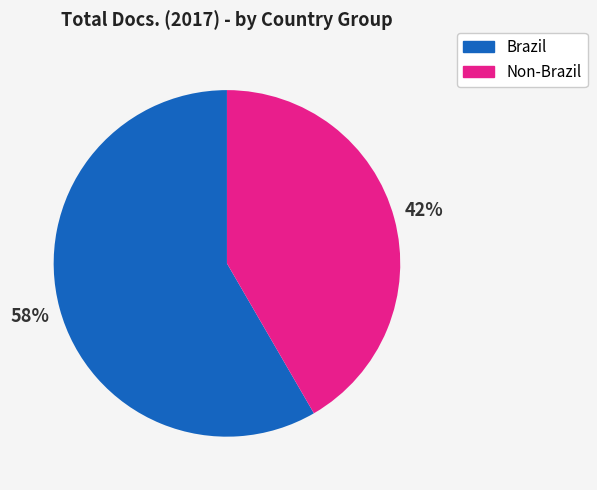

To the nearest percent, what is the average slice percentage?

50%